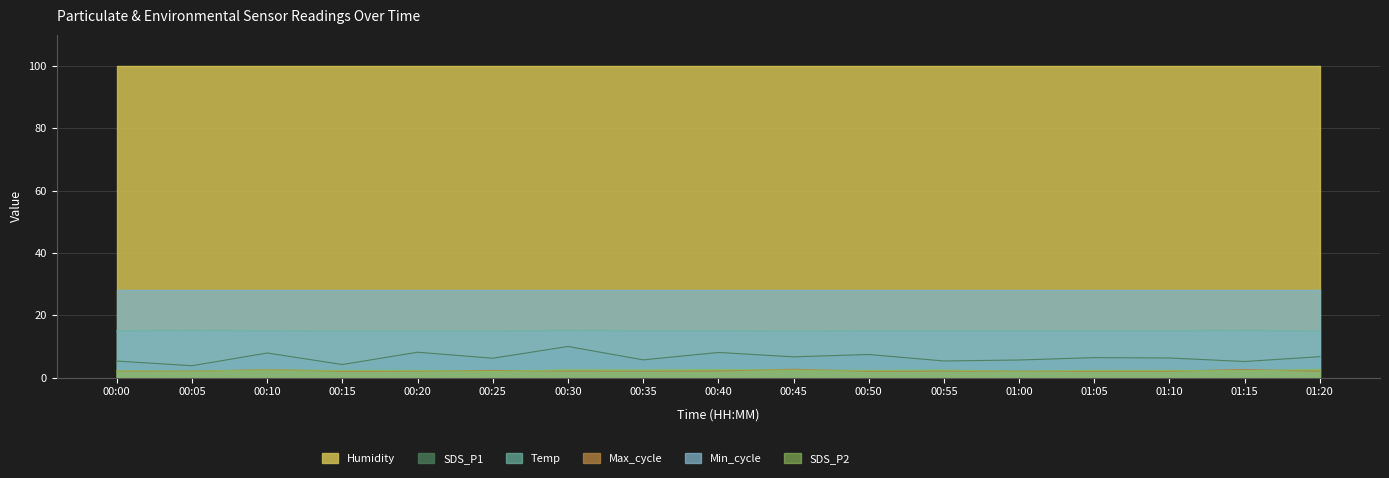

At which category does SDS_P2 reach its first local valley?

00:05